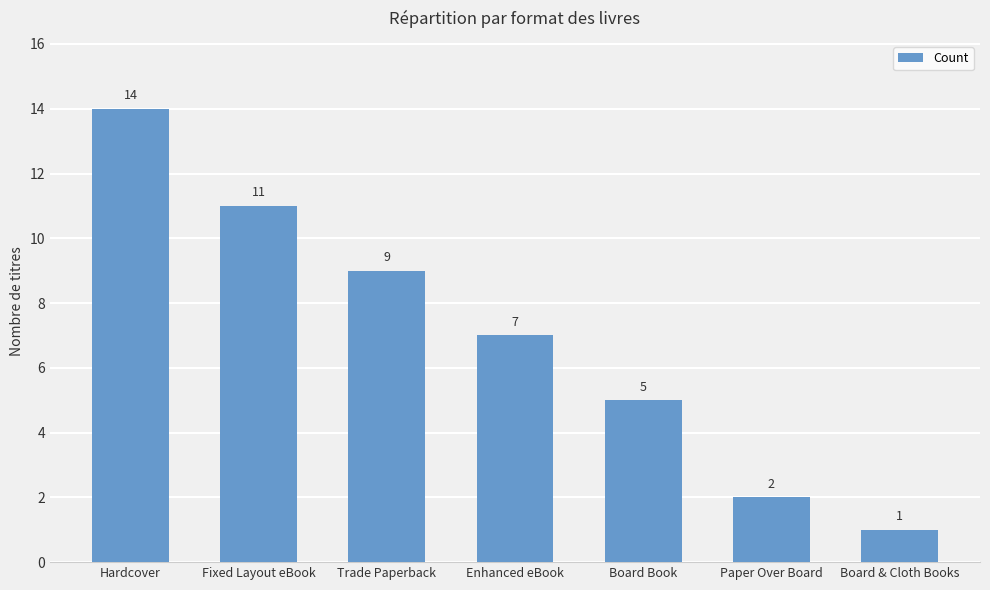

How many bars are there in total?

7